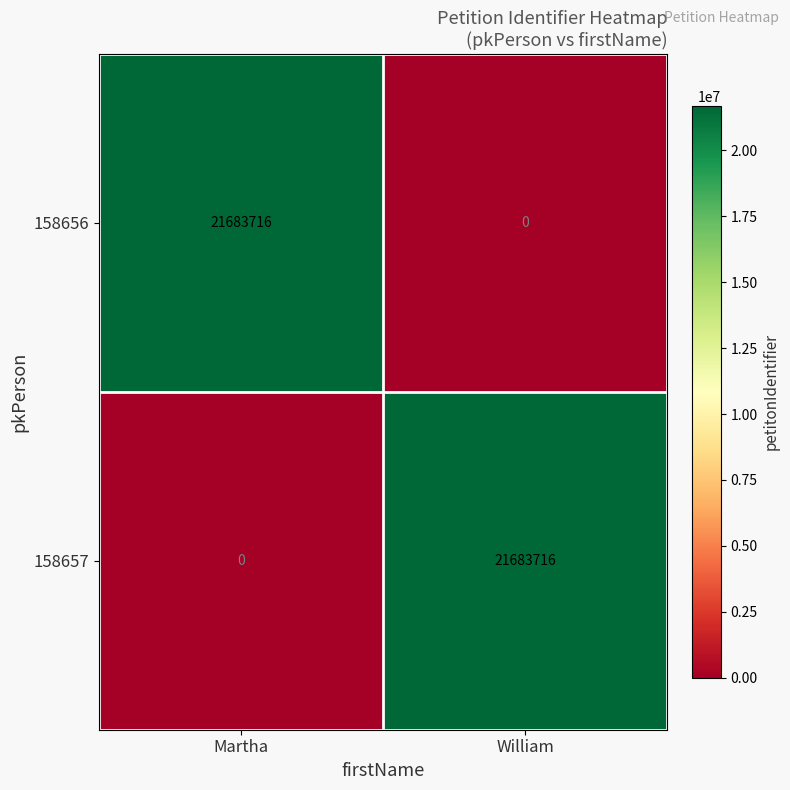

What is the greatest value displayed?

21683716